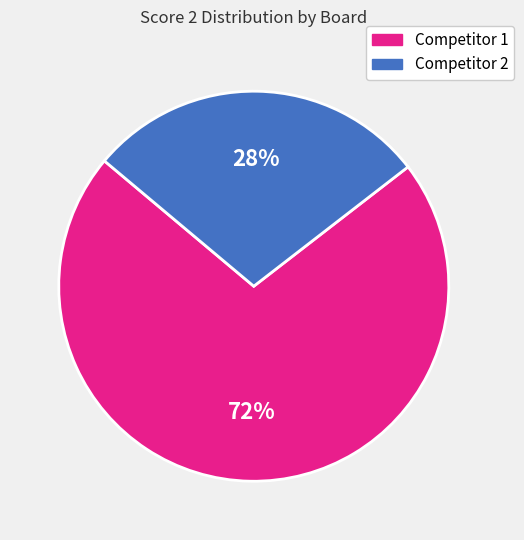

Which category has the biggest portion of the pie?

Competitor 1